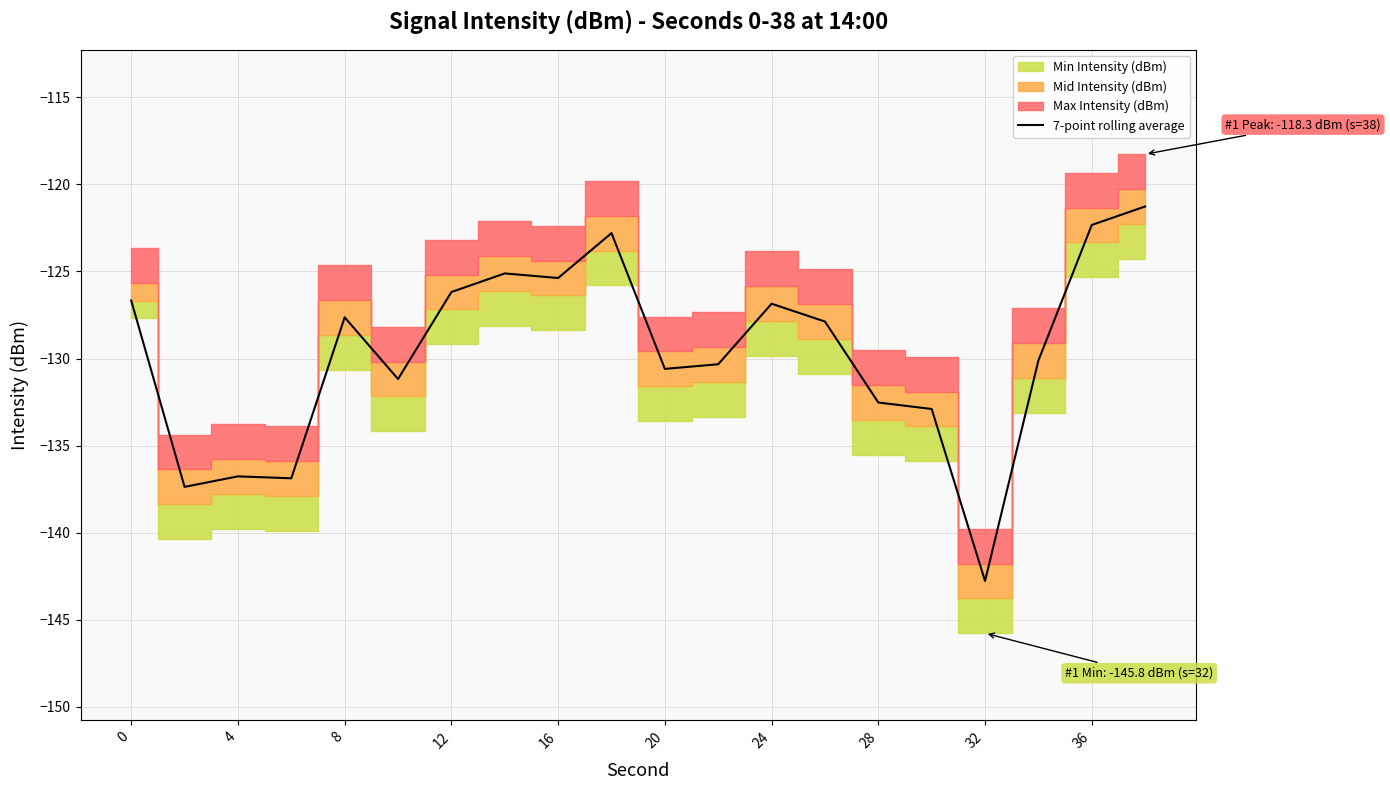

At which label does 7-point rolling average reach its minimum?

32